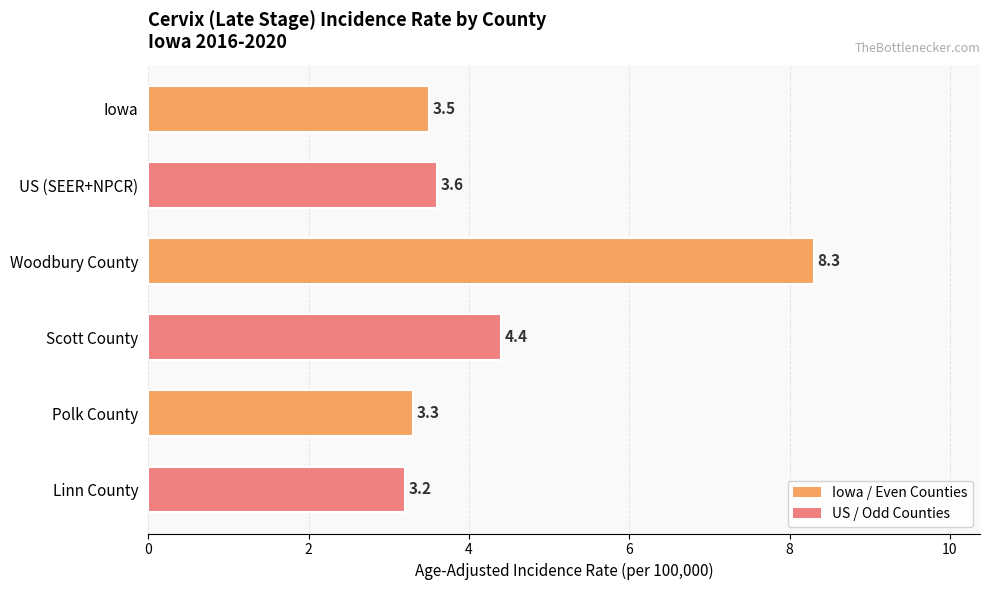

What is the label of the 5th bar from the bottom?

US (SEER+NPCR)